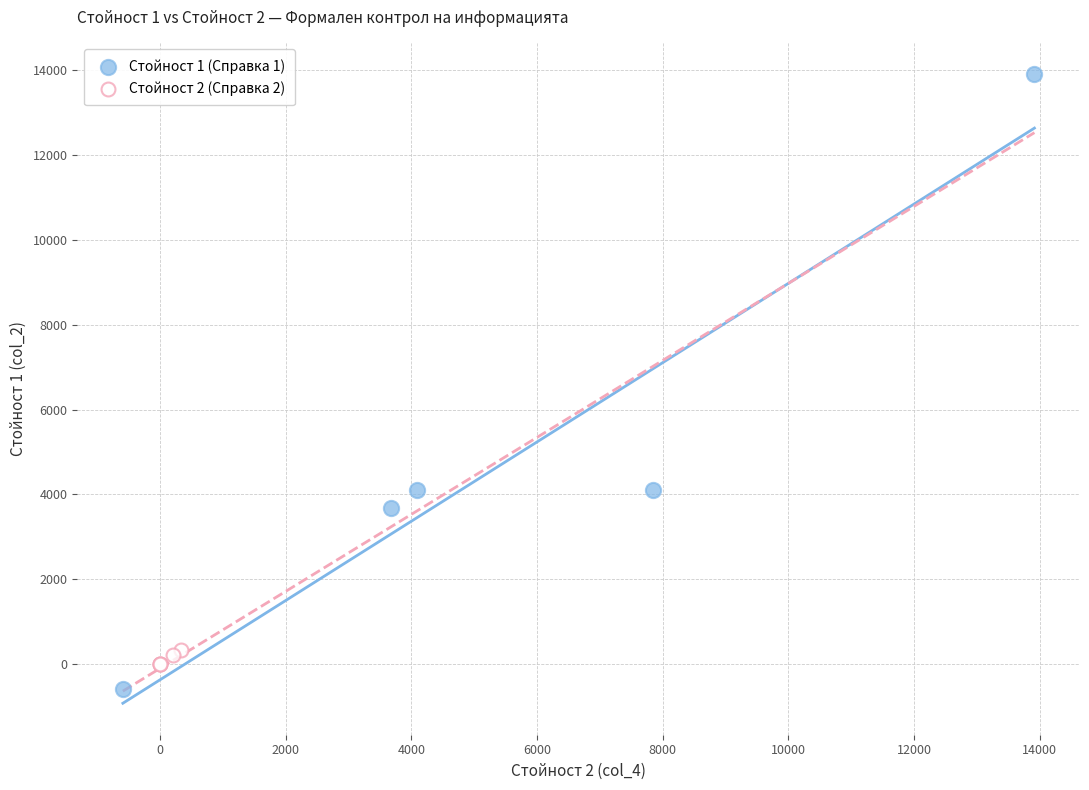

What are all the series names shown in the legend?

Стойност 1 (Справка 1), Стойност 2 (Справка 2)